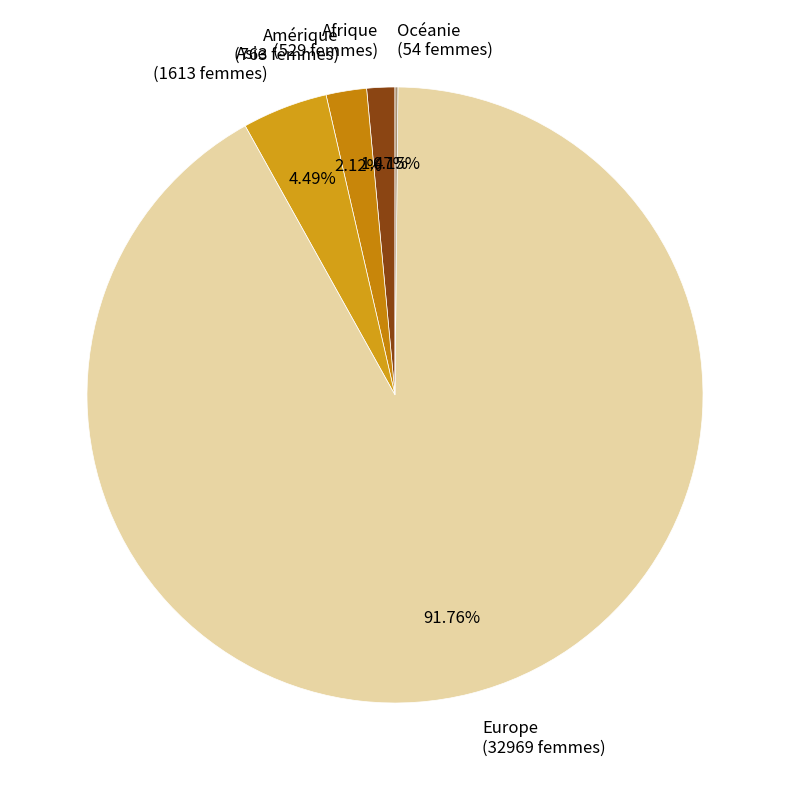

To the nearest percent, what is the combined percentage of Amérique and Afrique?

4%